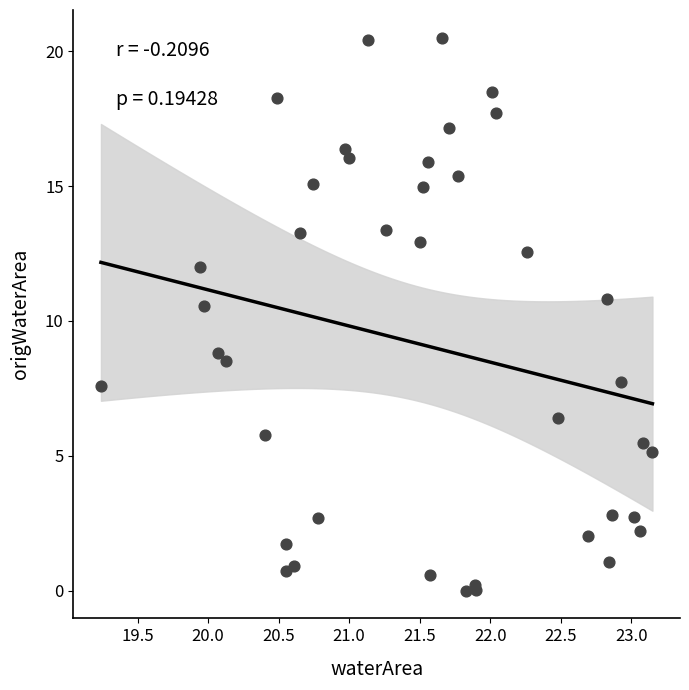

What Y value in the scatter plot is closest to 10?

10.6